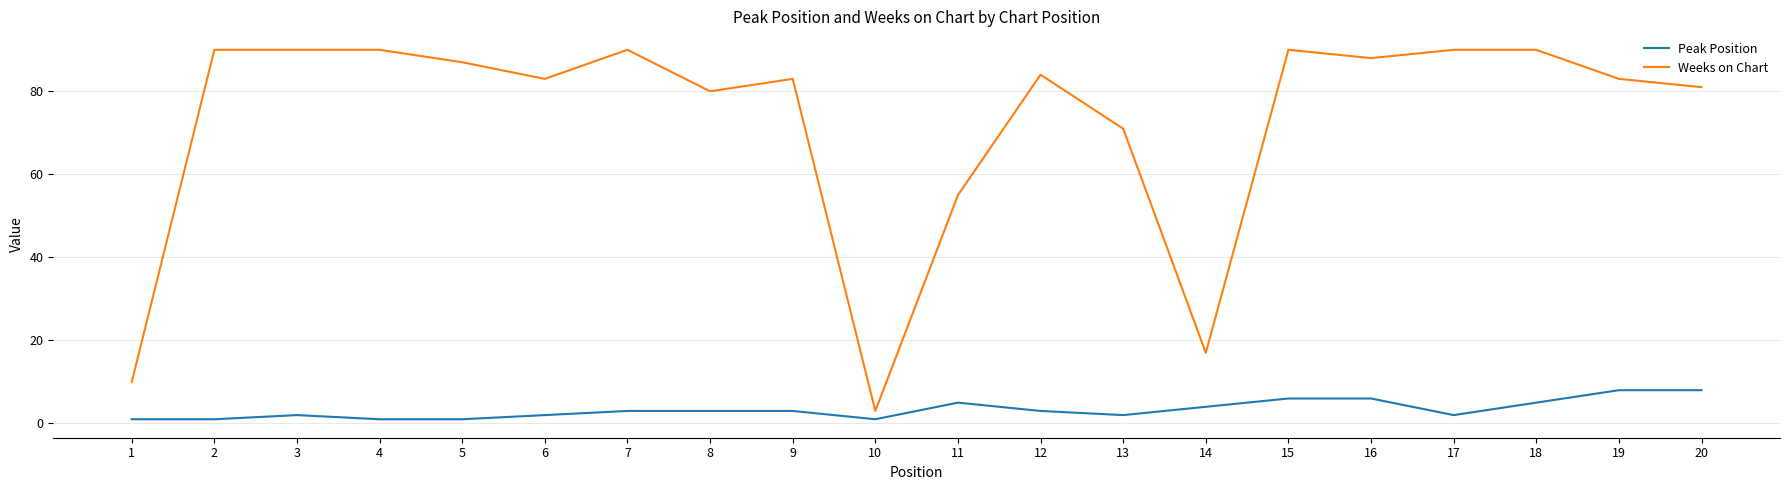

True or false: Weeks on Chart has a value of 57 at 19.

False